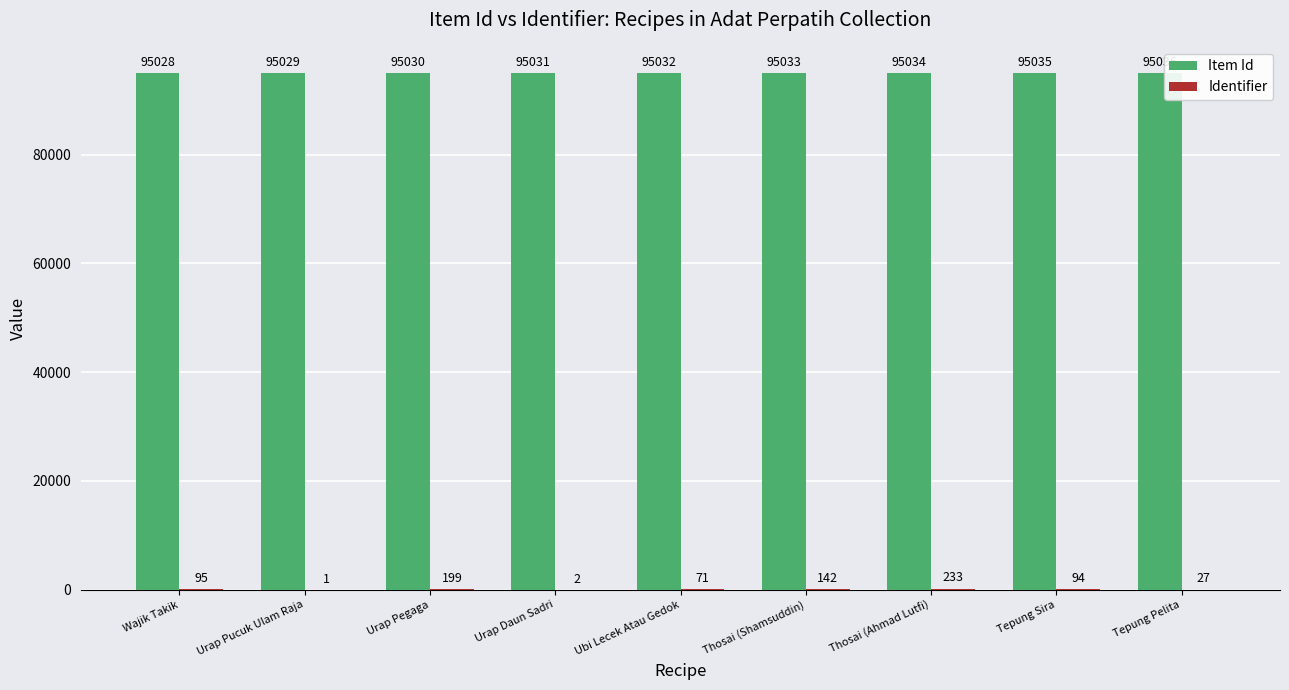

What is the total value across all series at Ubi Lecek Atau Gedok?

95103